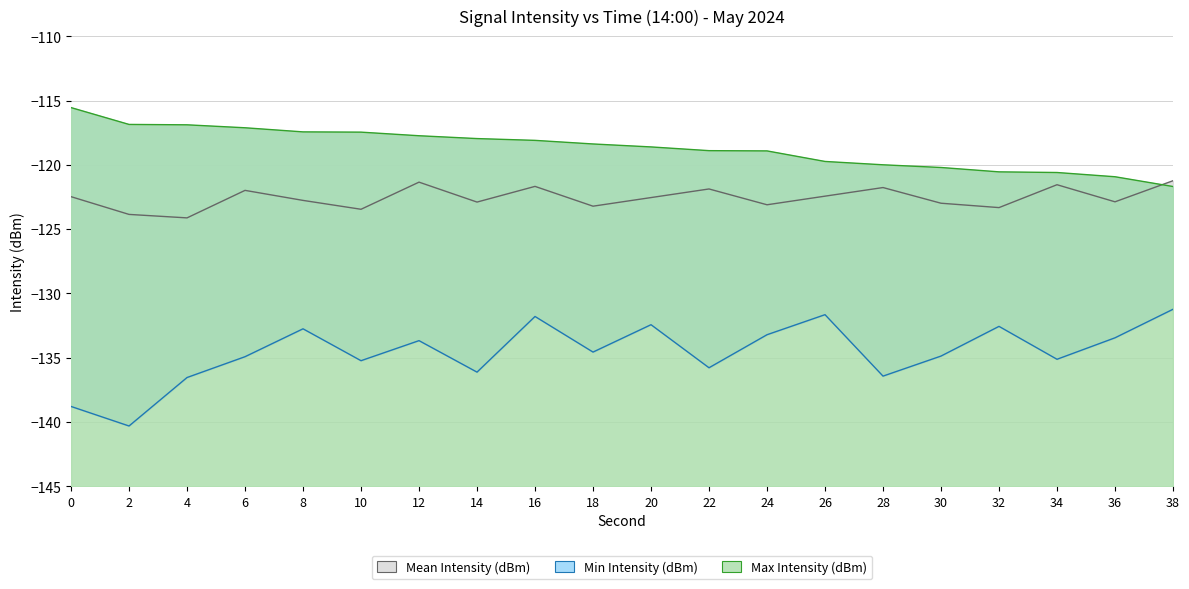

True or false: Max Intensity (dBm) has a value of -120.0 at 28.

True